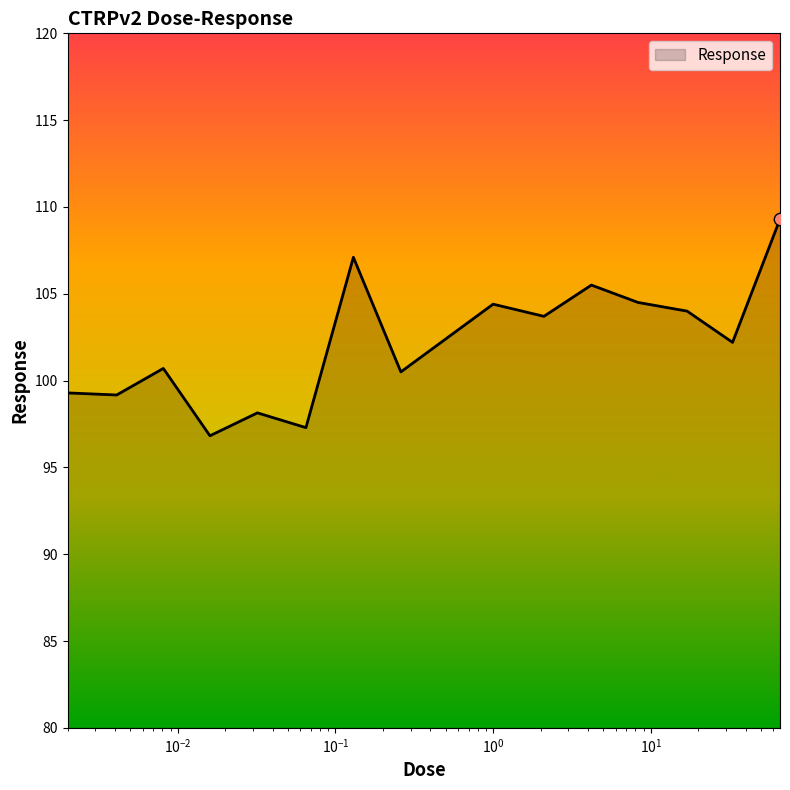

What is the maximum value shown in the chart?

109.3